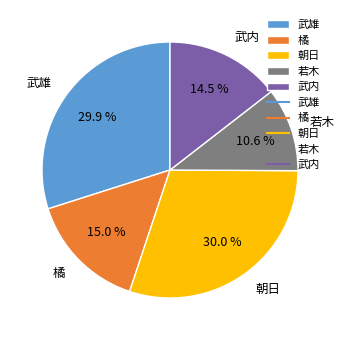

Approximately how many times larger is the value at 橘 compared to 武内?

1.0